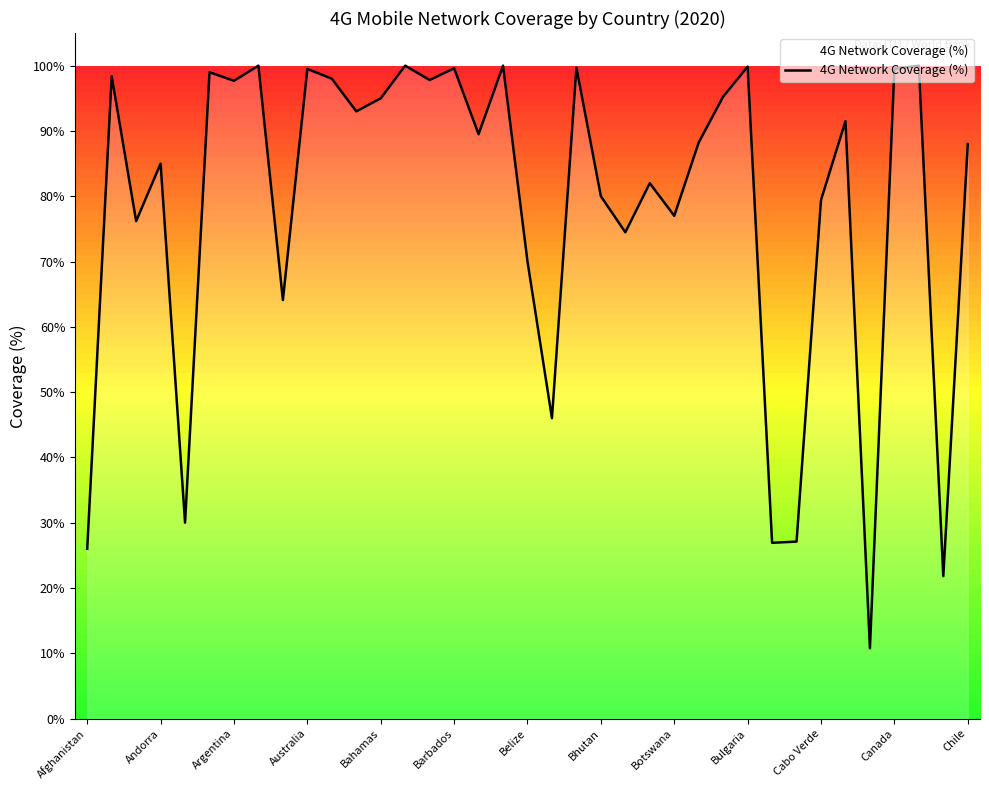

What is the greatest value displayed?

100.0